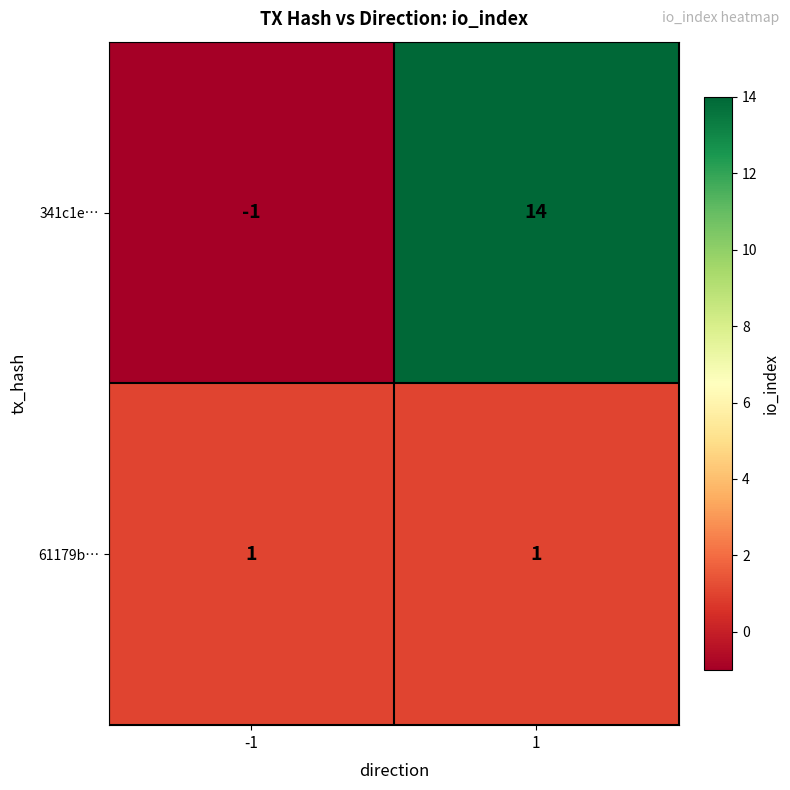

What is the difference between the 341c1e… values at -1 and 1?

15